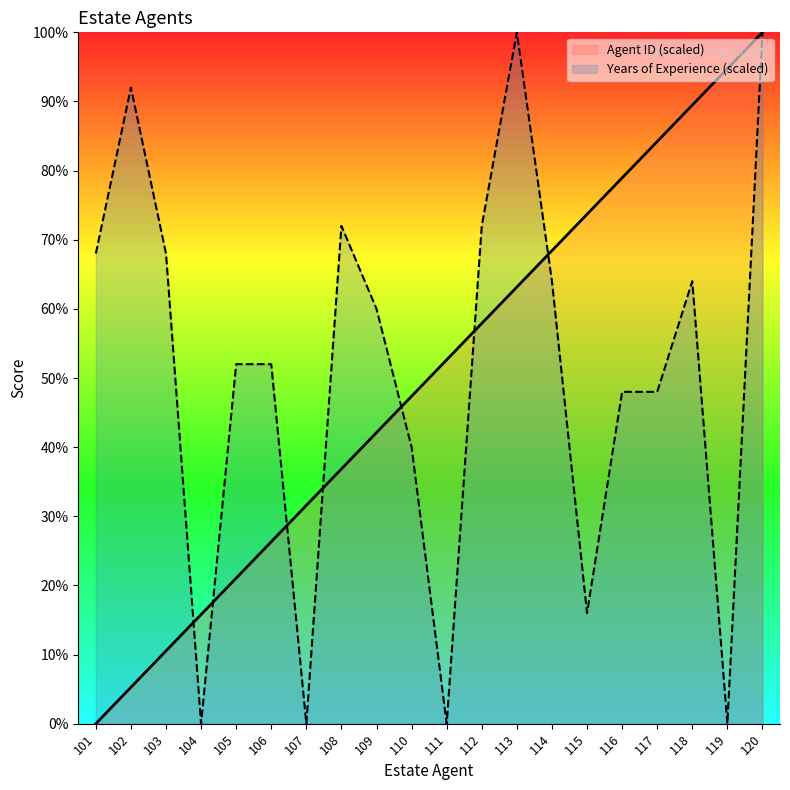

After their last crossing, which series has the higher values: Agent ID (scaled) or Years of Experience (scaled)?

Agent ID (scaled)